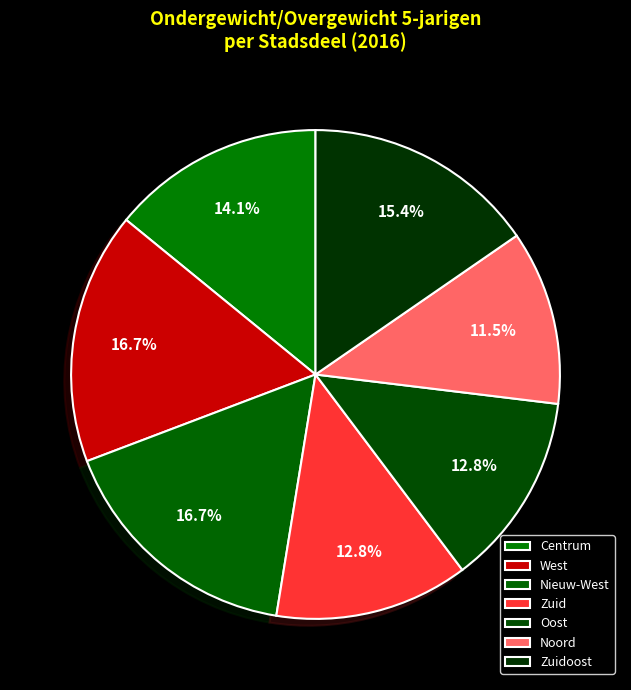

How many slices are in this pie chart?

7